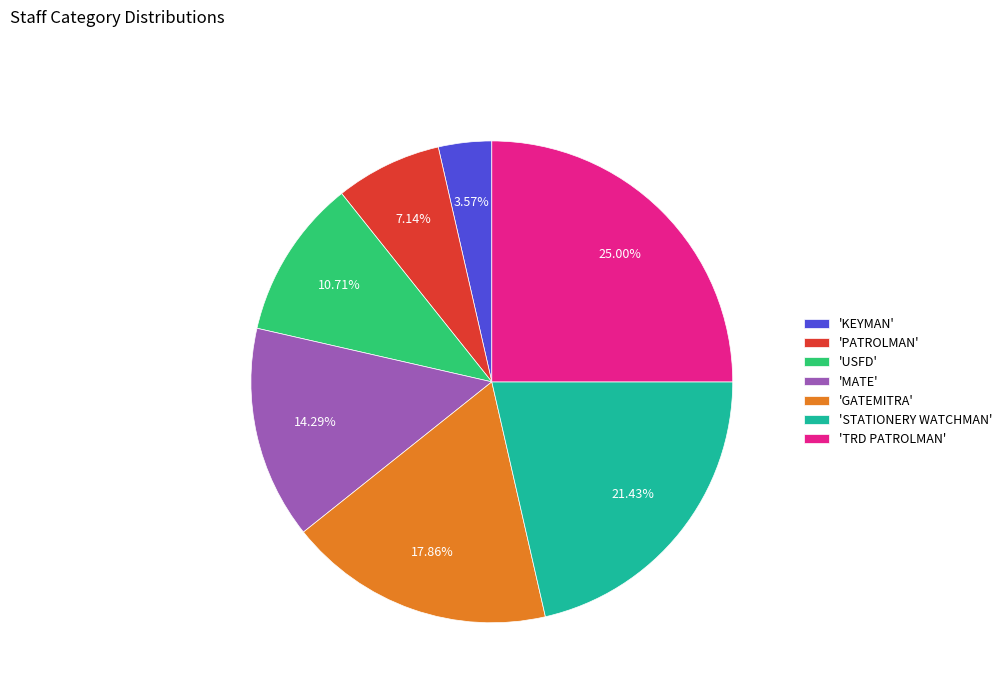

Which slice is the smallest?

'KEYMAN'